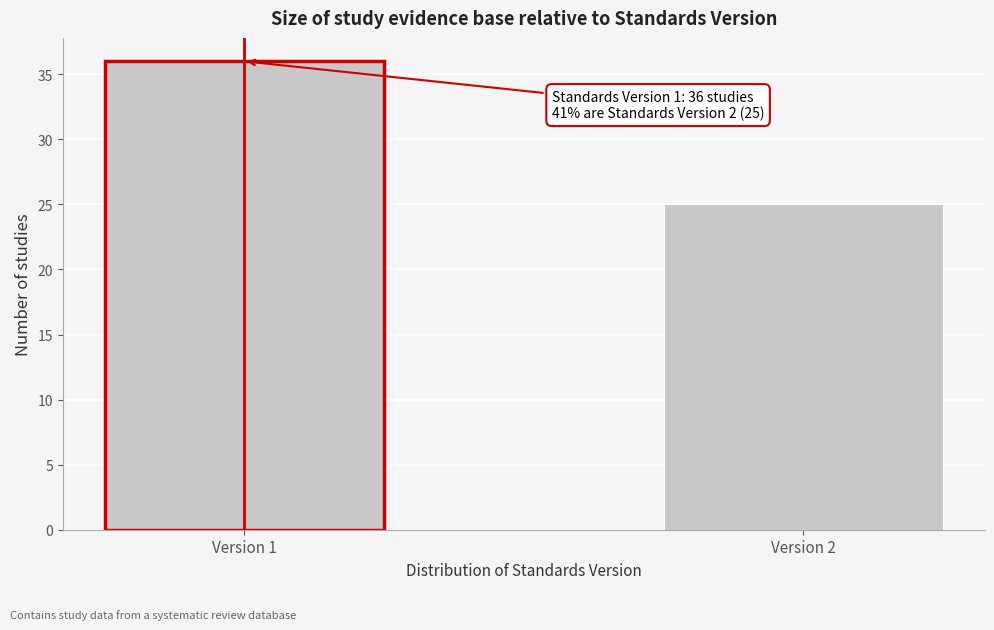

Reading right to left, what are all the values shown in this chart?

25	36